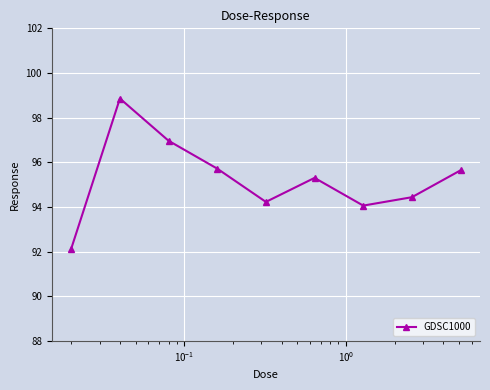

Reading left to right, what are all the values shown in this chart?

92.1	98.9	97.0	95.7	94.2	95.3	94.1	94.4	95.6